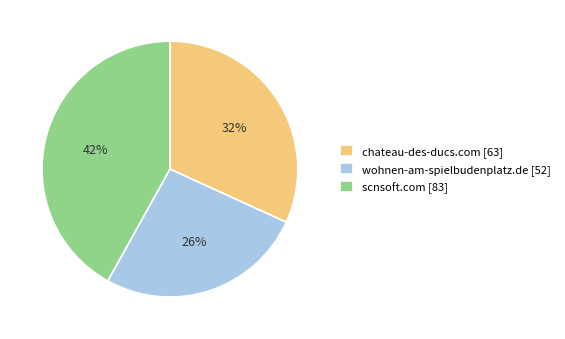

Count the number of slices in the pie.

3